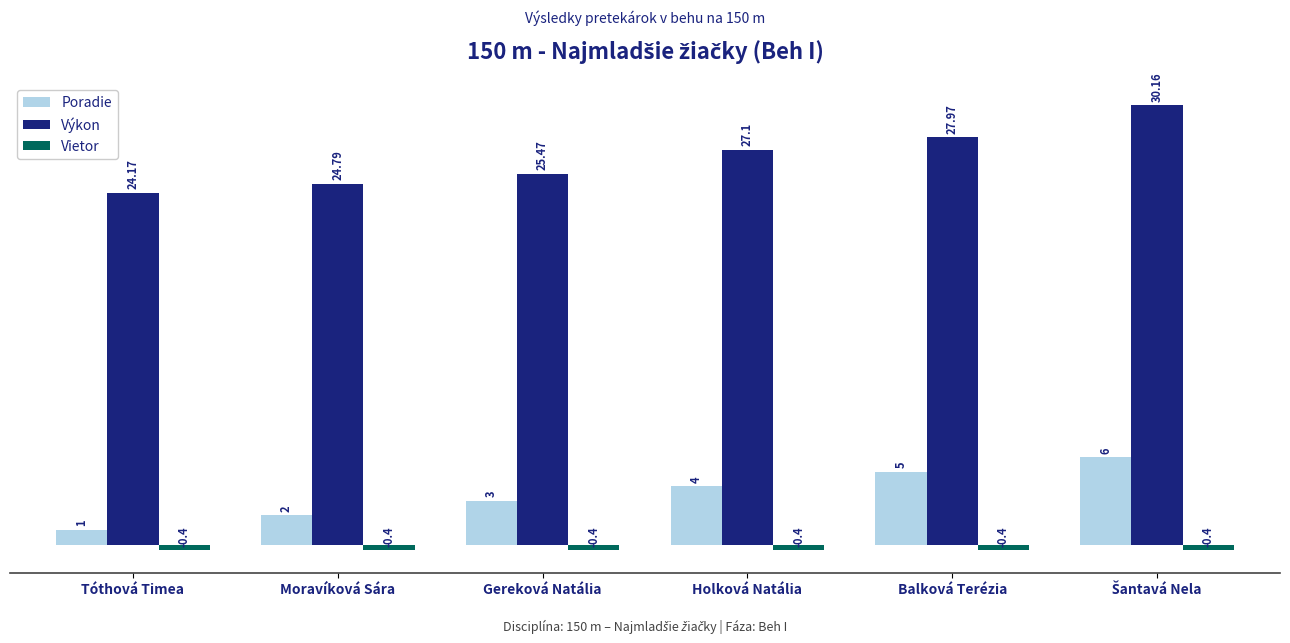

Is it true that Výkon equals 40.8 at Holková Natália?

False